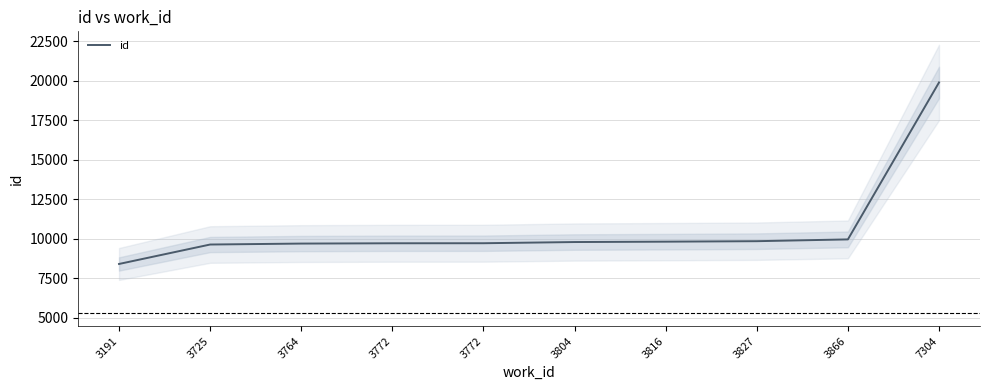

Which label corresponds to the largest value in the chart?

7304